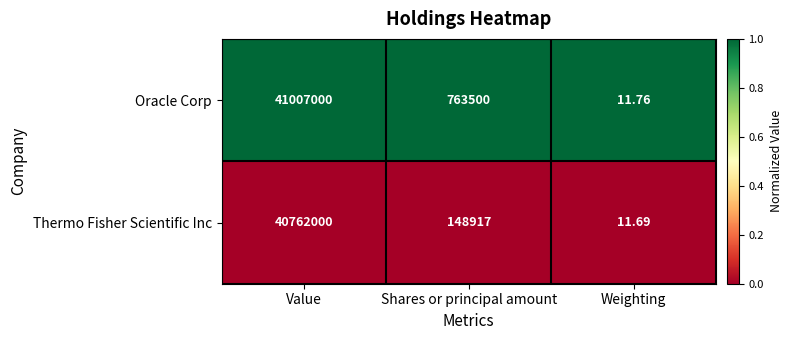

At which label does Thermo Fisher Scientific Inc reach its peak?

Value